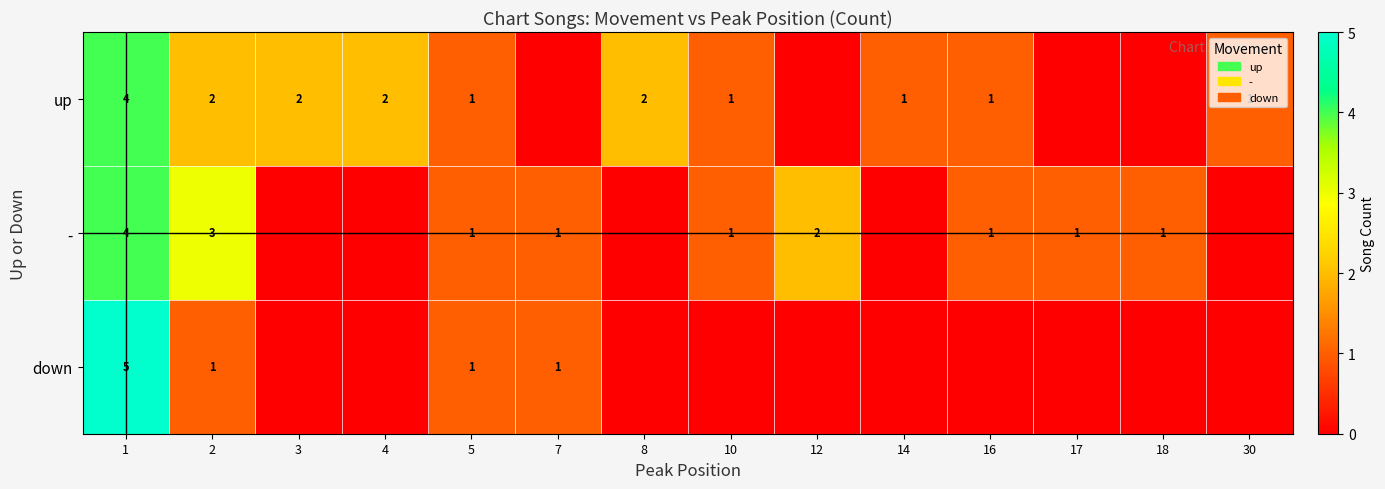

What is the sum of the up values at 2 and 5?

3